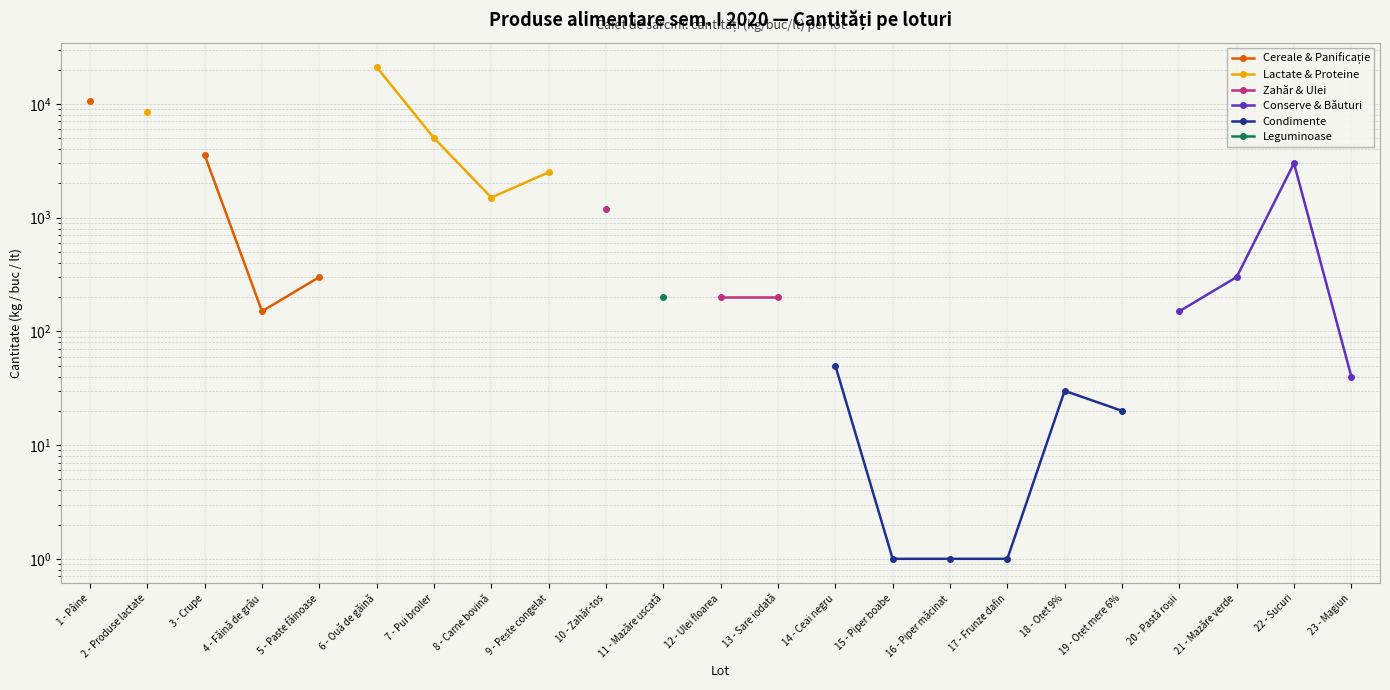

Which category has the lowest value in the Zahăr & Ulei series?

1 - Pâine